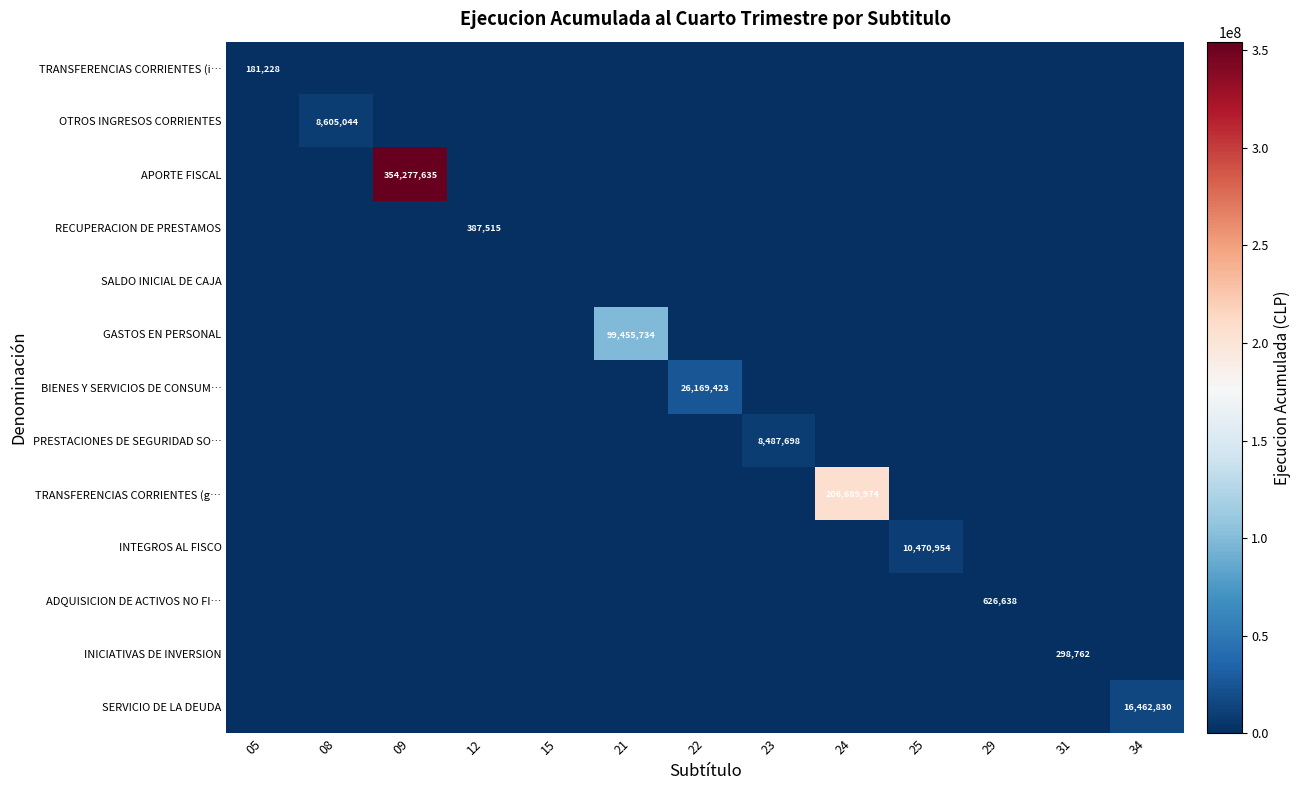

At how many categories does at least one series exceed 319347616?

1